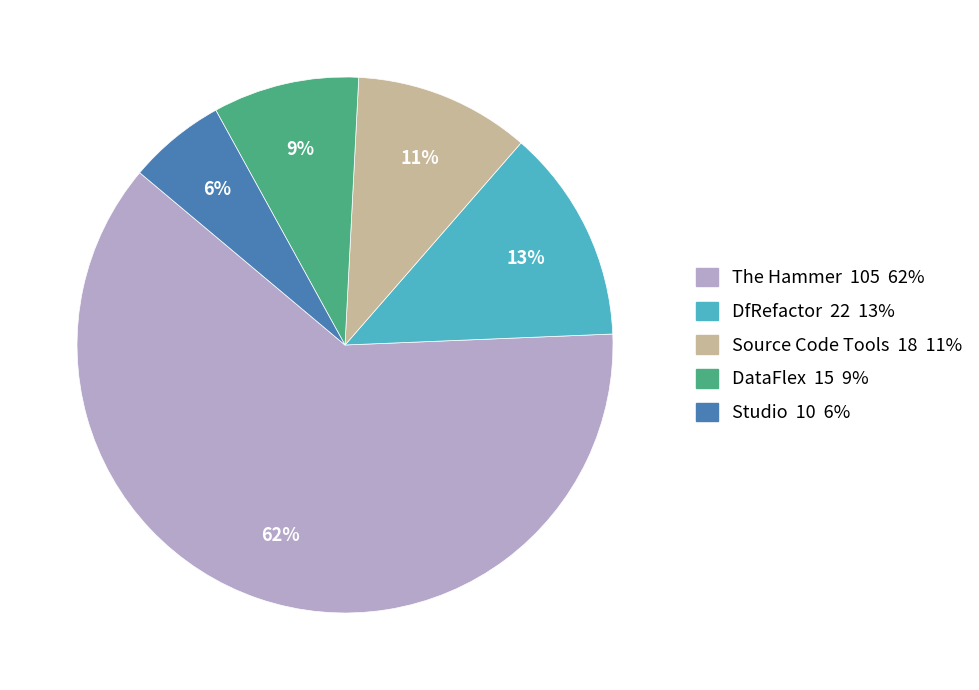

Does Studio account for over 50% of the chart?

No